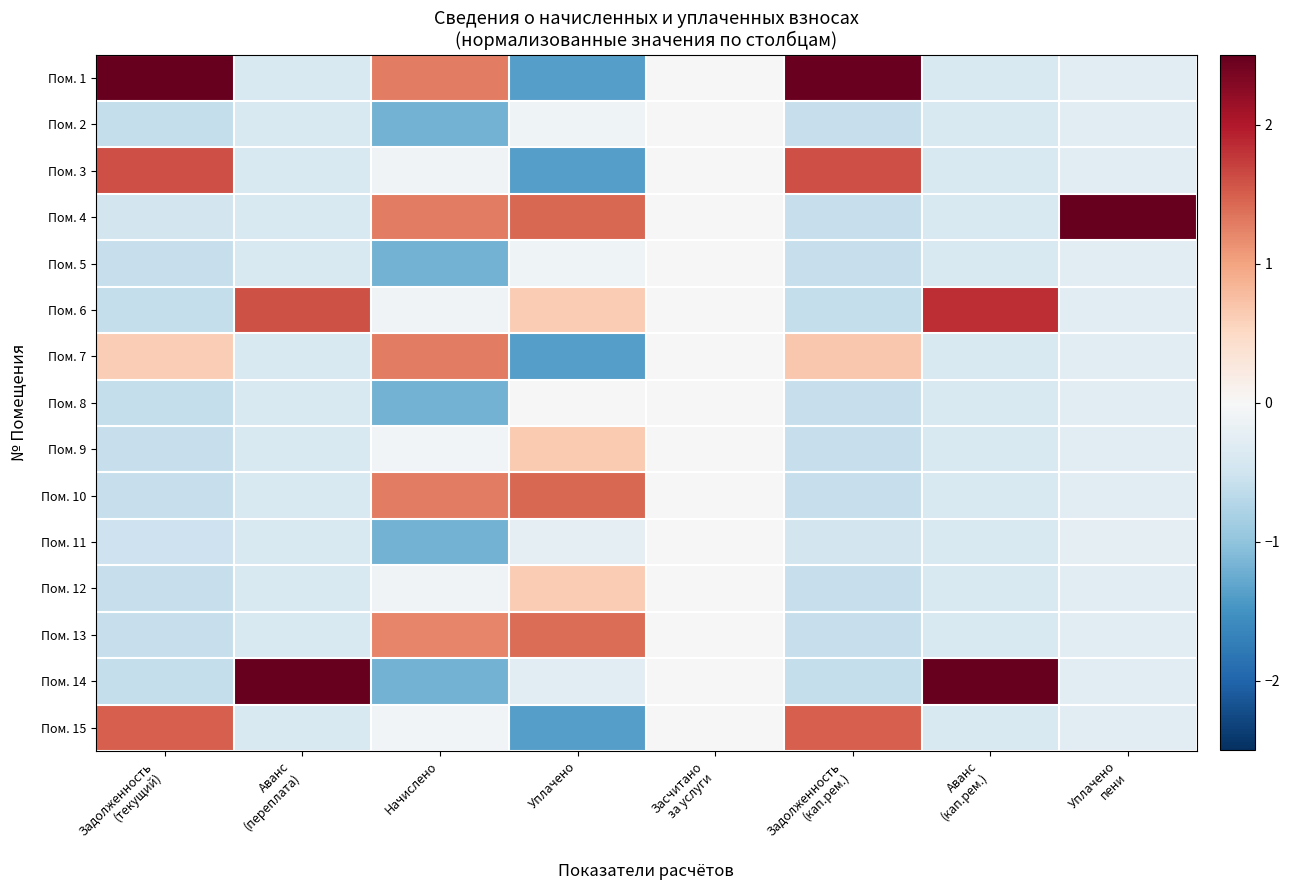

At Уплачено, list the series in order from smallest to largest.

Пом. 1, Пом. 3, Пом. 7, Пом. 15, Пом. 14, Пом. 11, Пом. 5, Пом. 2, Пом. 8, Пом. 12, Пом. 6, Пом. 9, Пом. 13, Пом. 10, Пом. 4